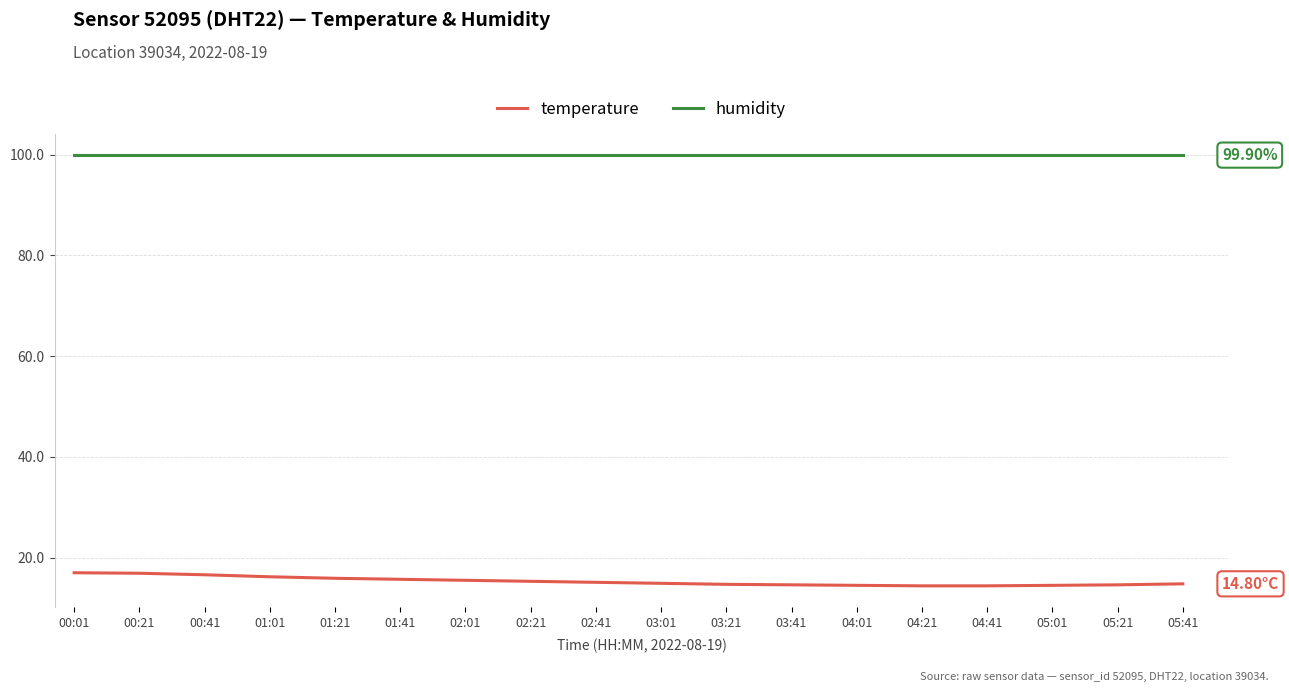

How many lines are shown in the chart?

2